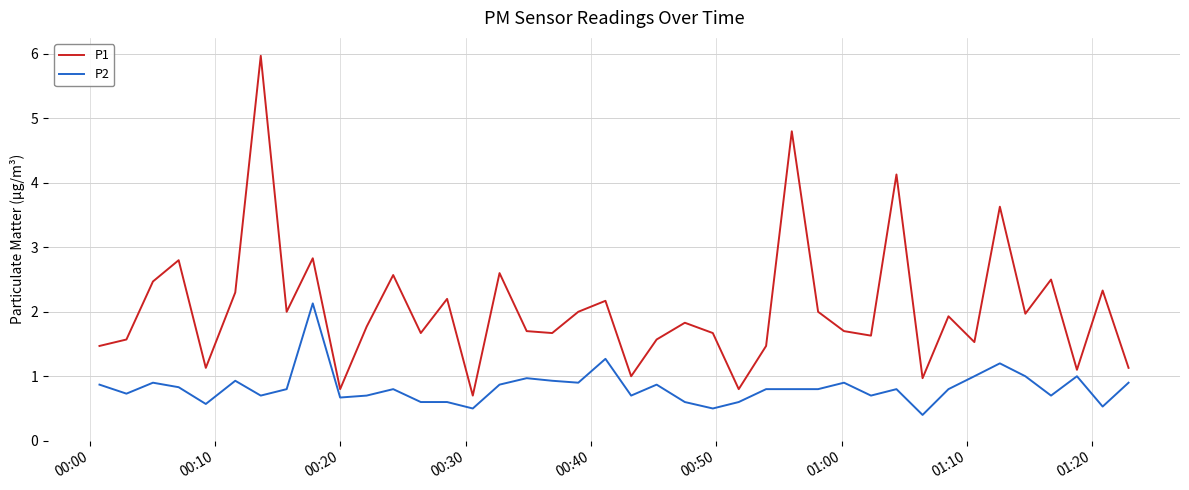

Which series has the largest range (max minus min)?

P1